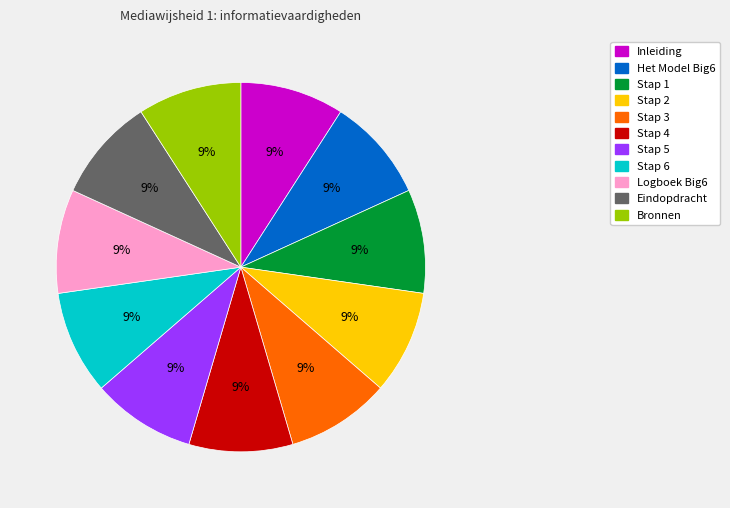

Is it true that Stap 1 is 1% of the pie?

False